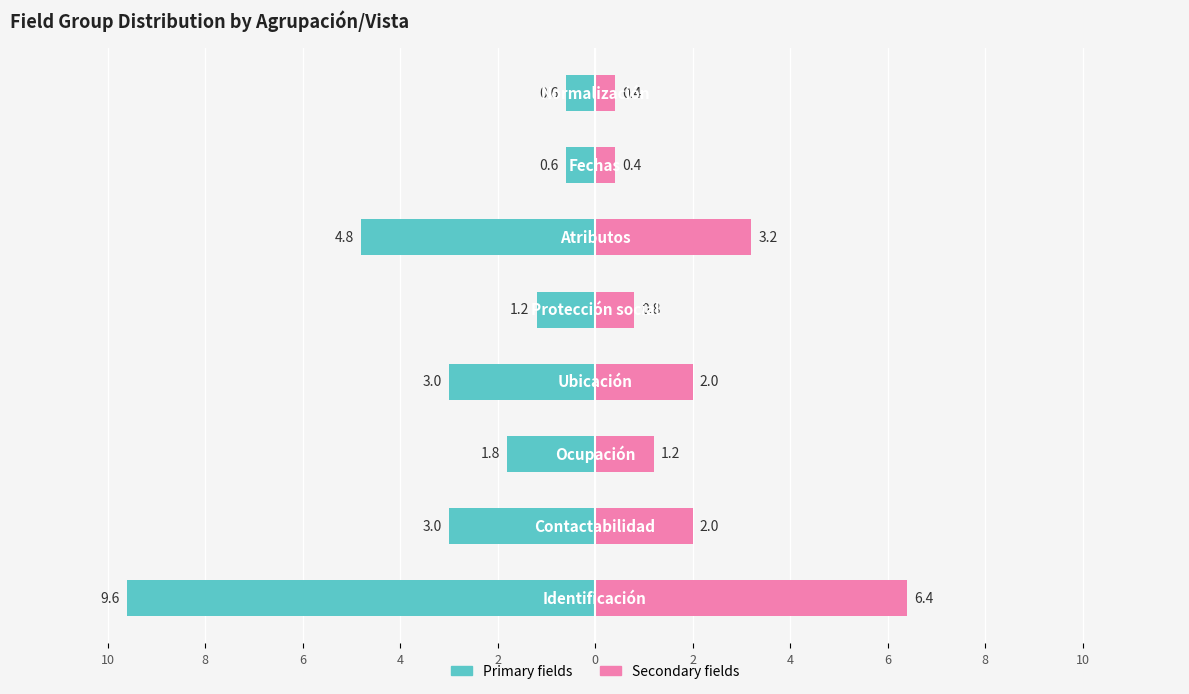

What are all the series names shown in the legend?

Primary fields, Secondary fields